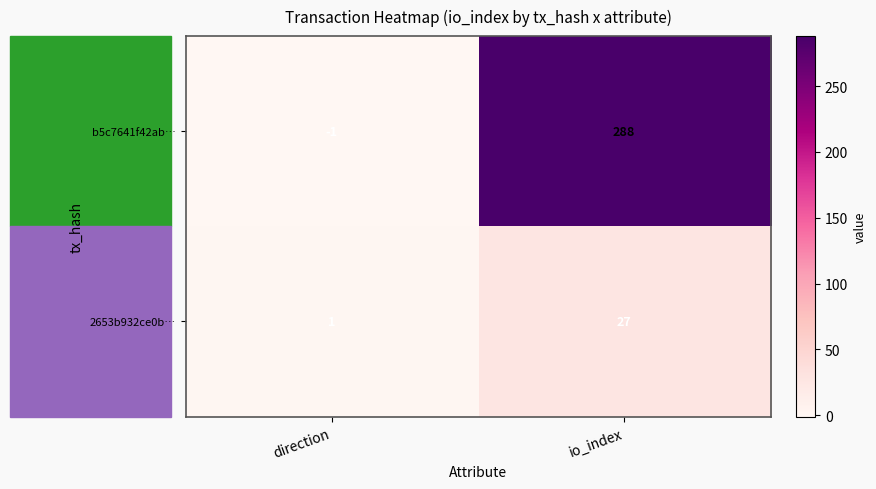

Which category has the lowest value across all series?

direction